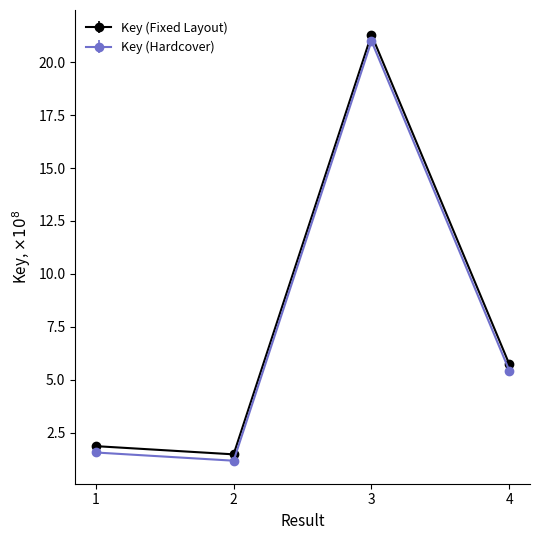

What is the maximum value for Key (Hardcover)?

21.0